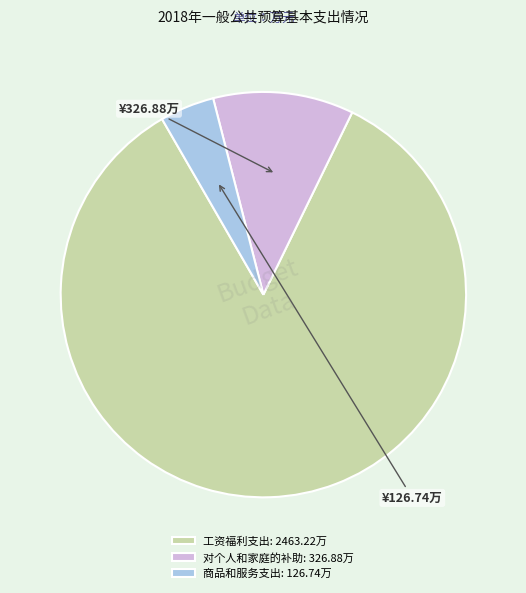

Which category has the biggest portion of the pie?

工资福利支出